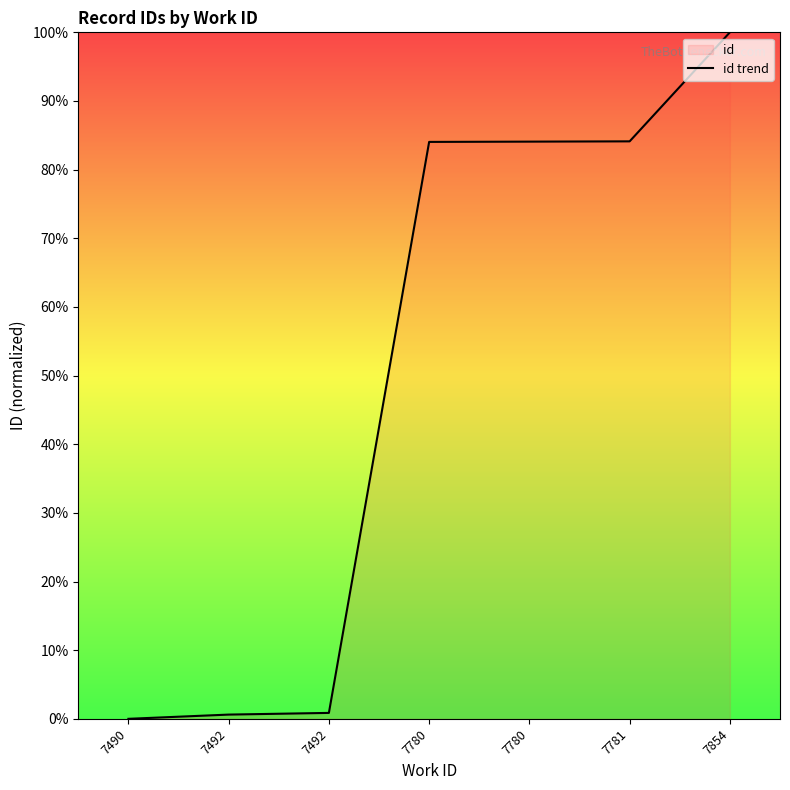

What is the value of the 2nd point from the left?

0.6